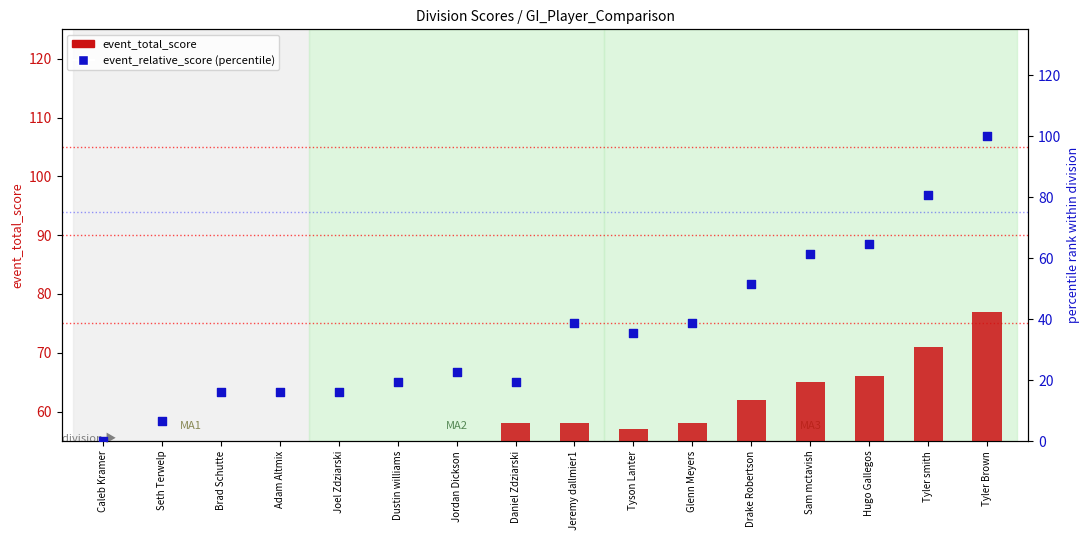

At which category is the sum across all series the highest?

Tyler Brown